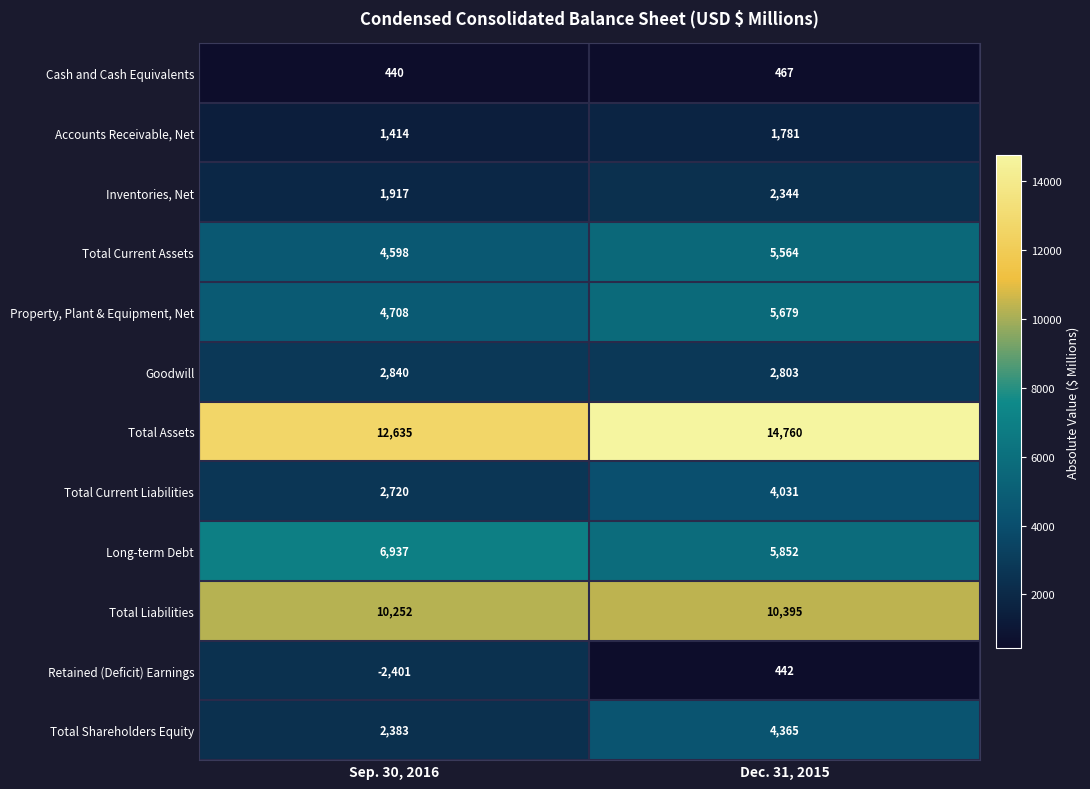

What is the sum of the Goodwill values at Sep. 30, 2016 and Dec. 31, 2015?

5643